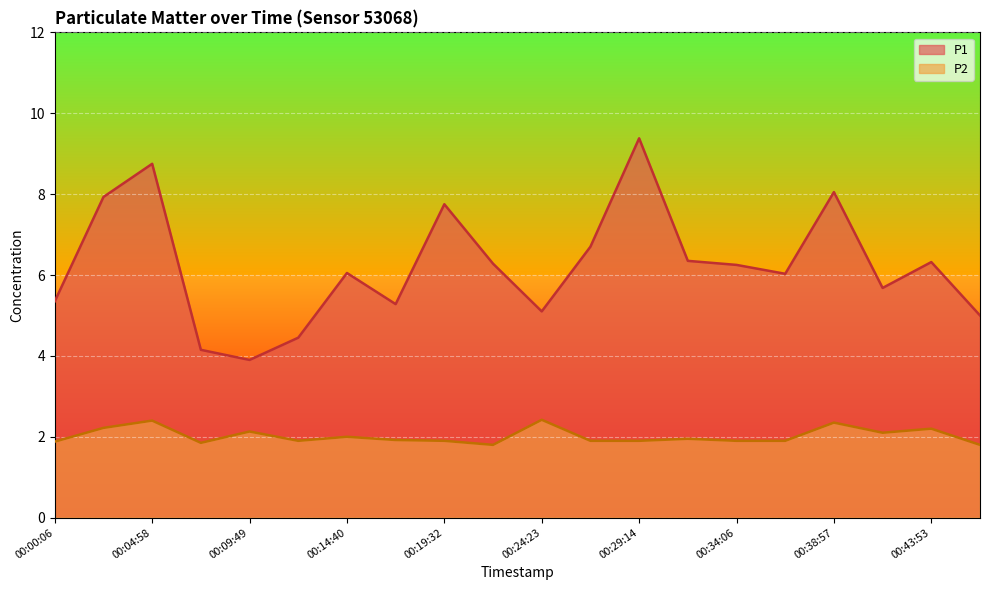

At which category is the sum across all series the highest?

00:29:14